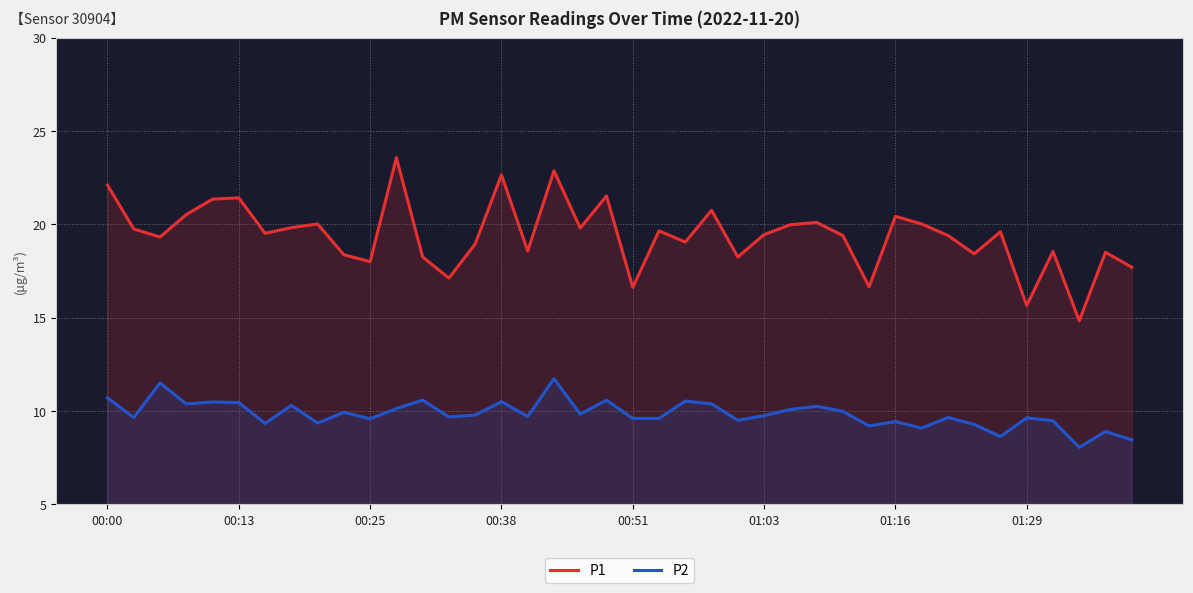

At which label does P1 first exceed 19?

00:00